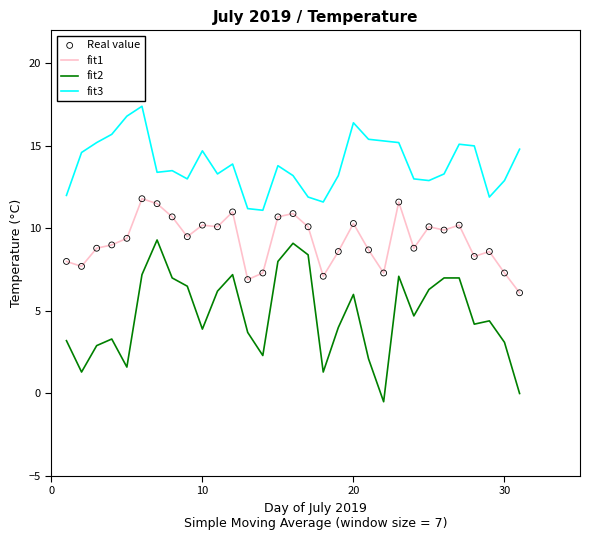

Which series has the largest range (max minus min)?

fit2